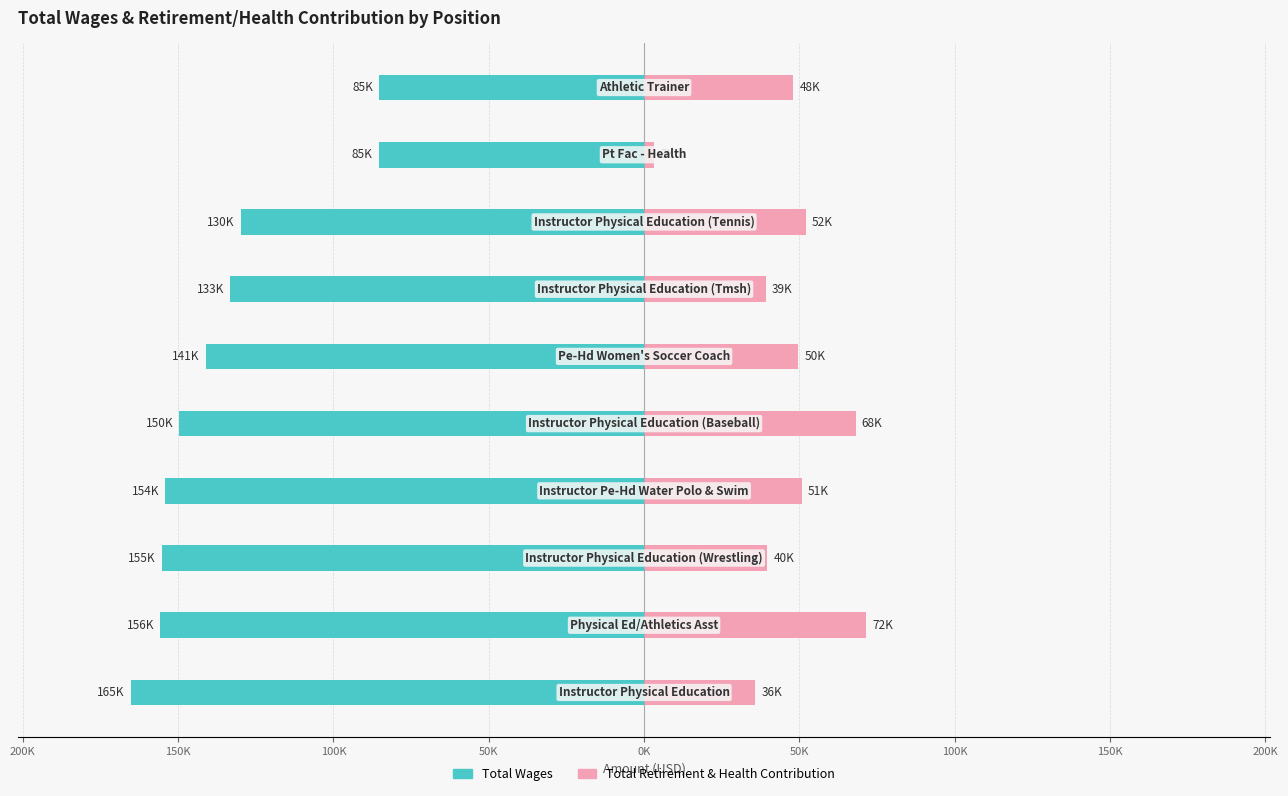

Reading left to right, transcribe all the data shown in this chart.

Total Wages: -165198	-155735	-155261	-154123	-149635	-141170	-133248	-129886	-85426	-85269
Total Retirement & Health Contribution: 35701	71573	39661	50735	68092	49628	39139	51984	3357	48050